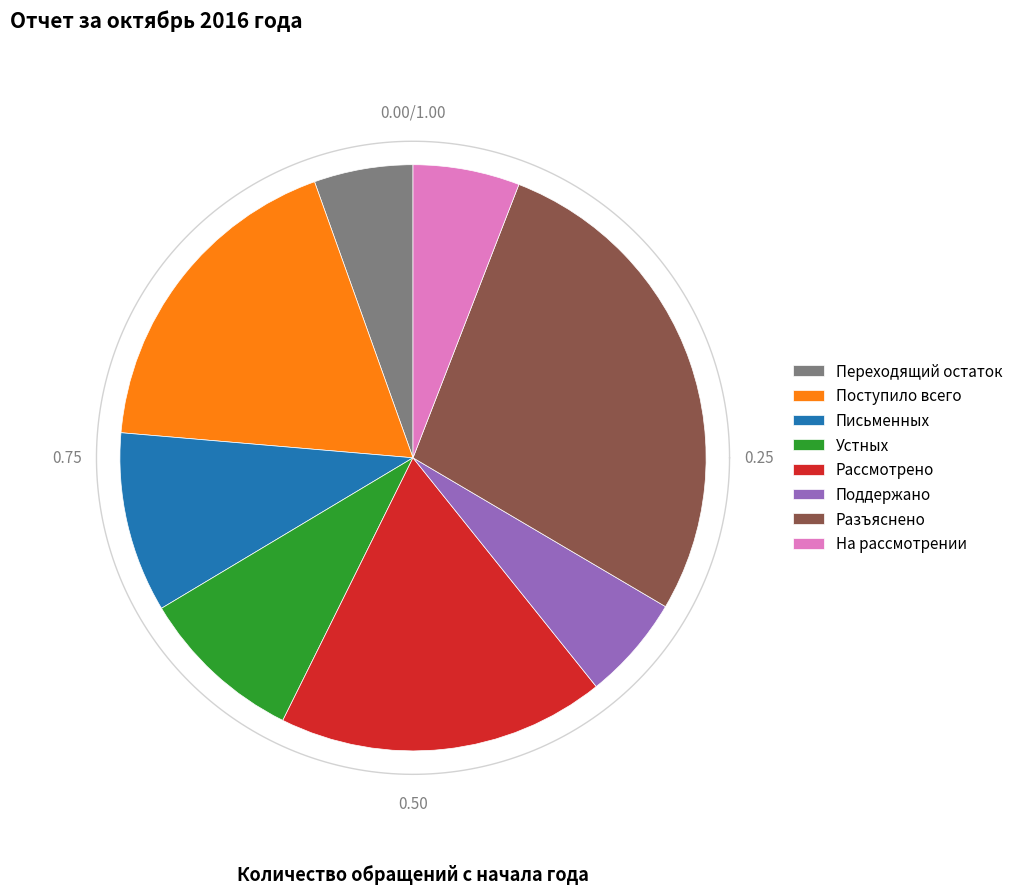

Does Переходящий остаток account for over 50% of the chart?

No